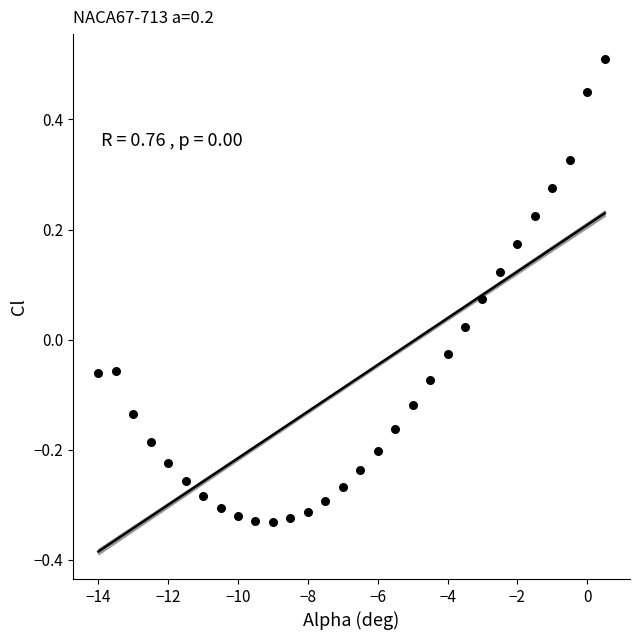

What is the range of X values (max minus min)?

14.5